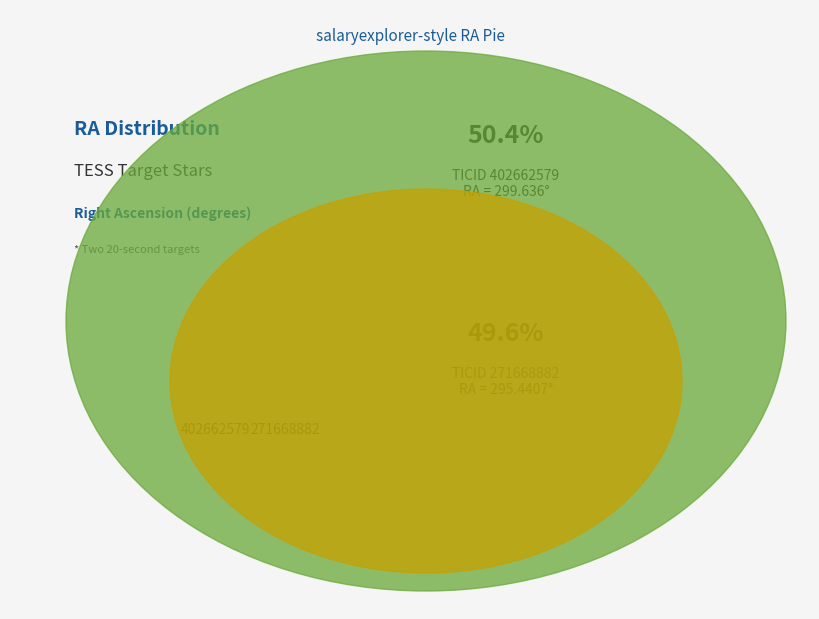

Does 271668882 represent more than half of the total?

No